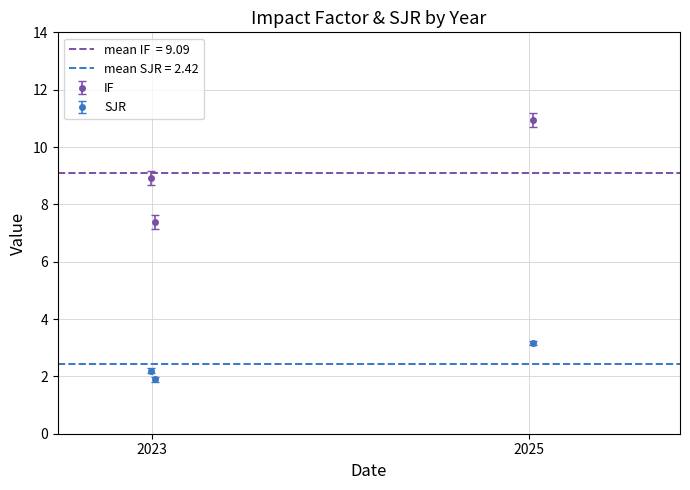

What is the value of the IF point at the 2nd from the left?

7.4